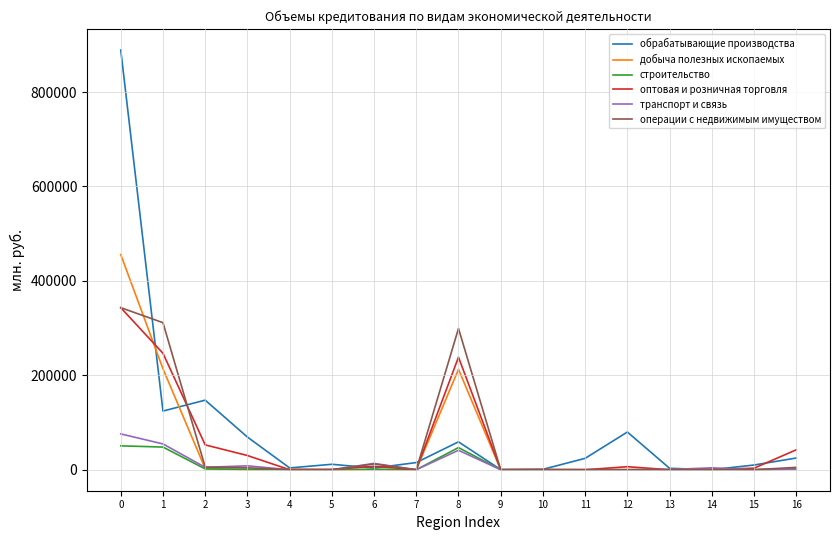

Between 0 and 13, which series saw the biggest shift?

обрабатывающие производства